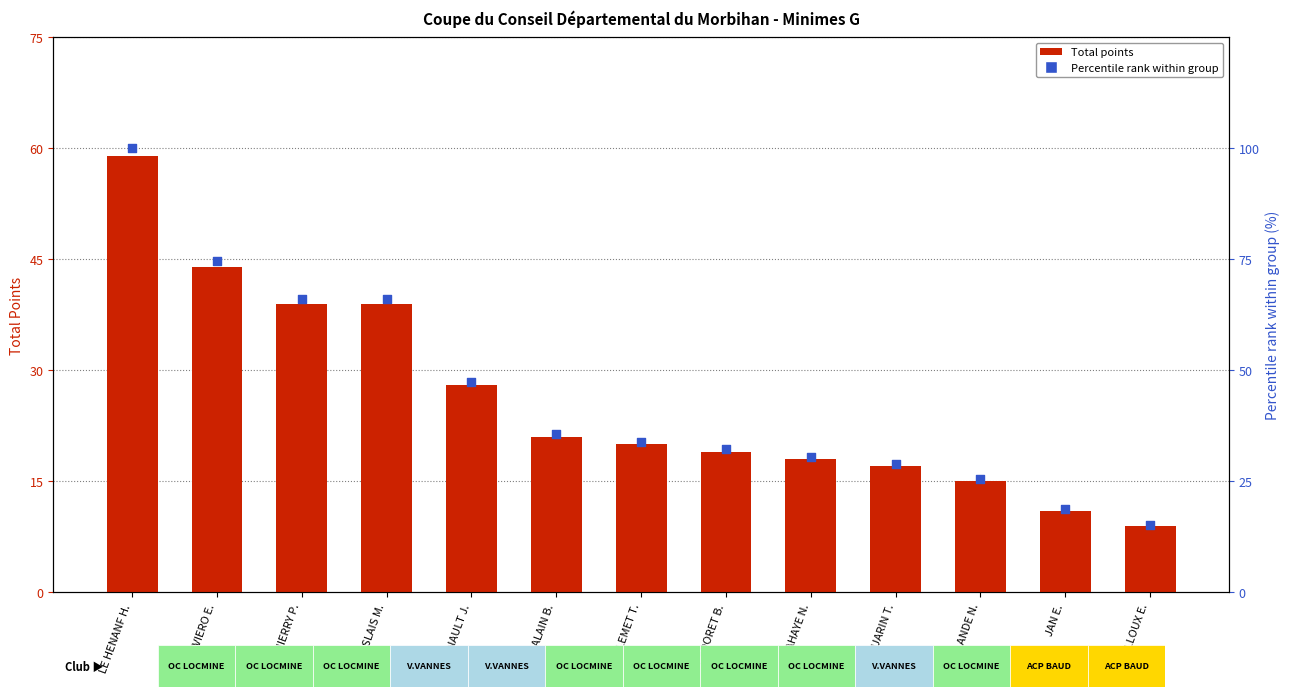

Which series has the widest spread of Y values?

Percentile rank (% of max)